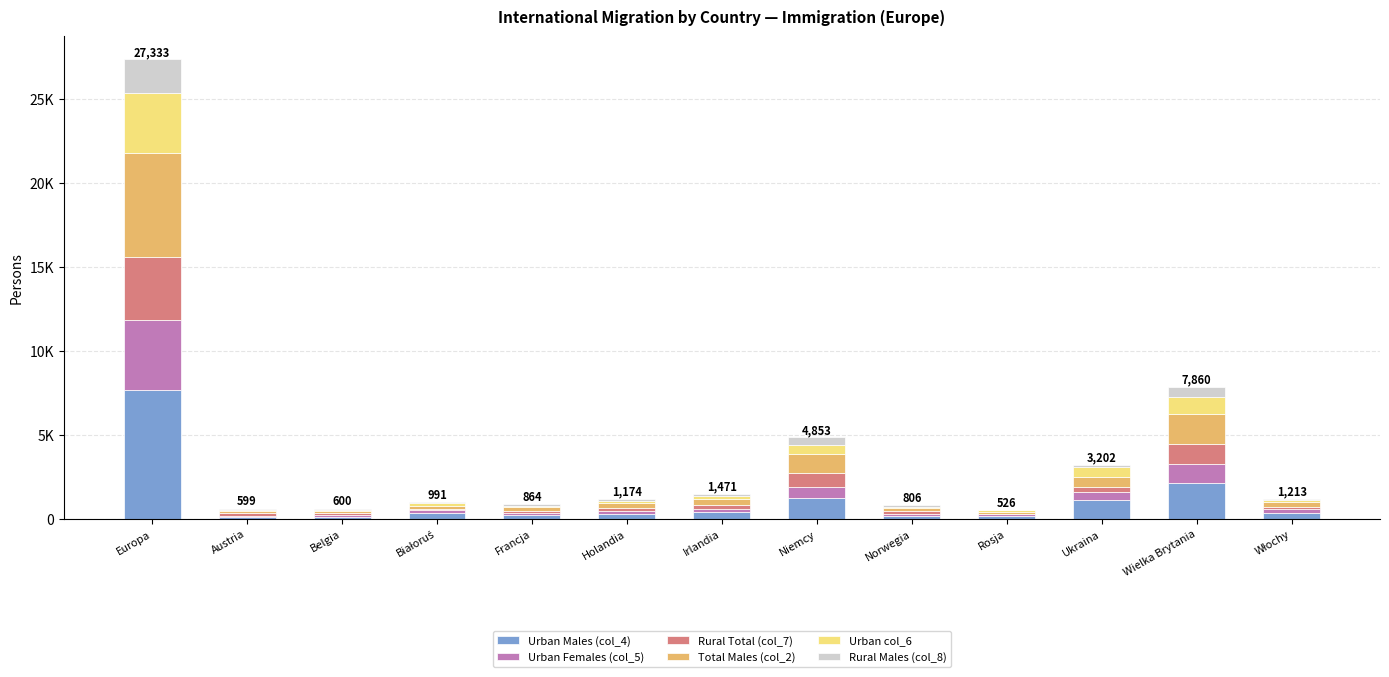

What is the sum of all Urban Males (col_4) values?

14436